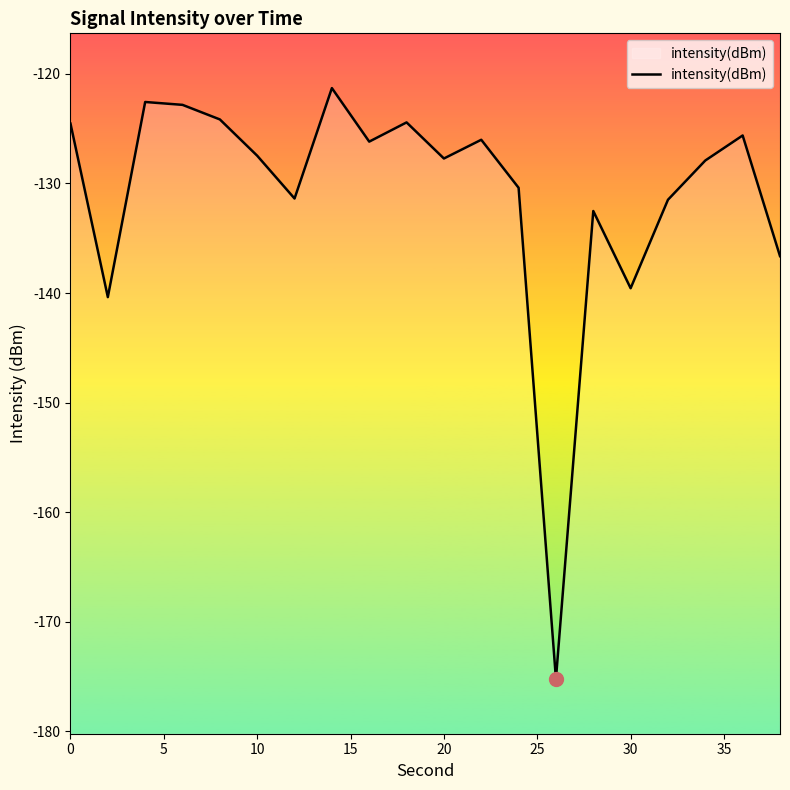

What is the maximum value shown in the chart?

-121.3